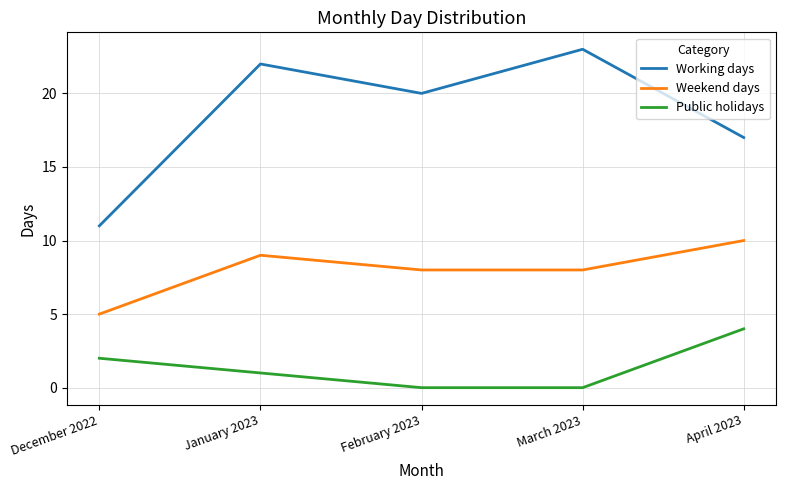

At which category does the chart reach its peak across all series?

March 2023